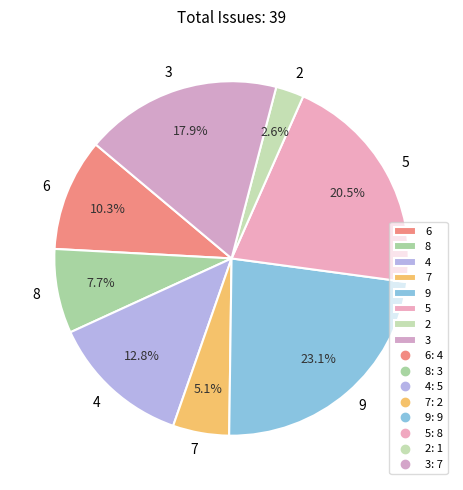

Is there a majority slice in this chart?

No